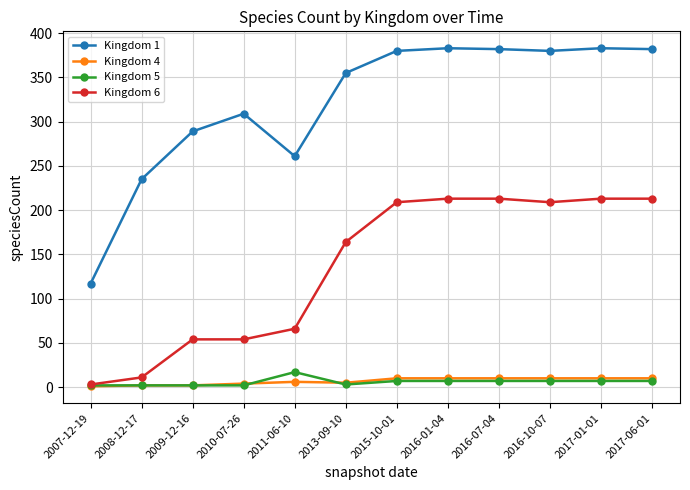

Which series has the largest total across all categories?

Kingdom 1